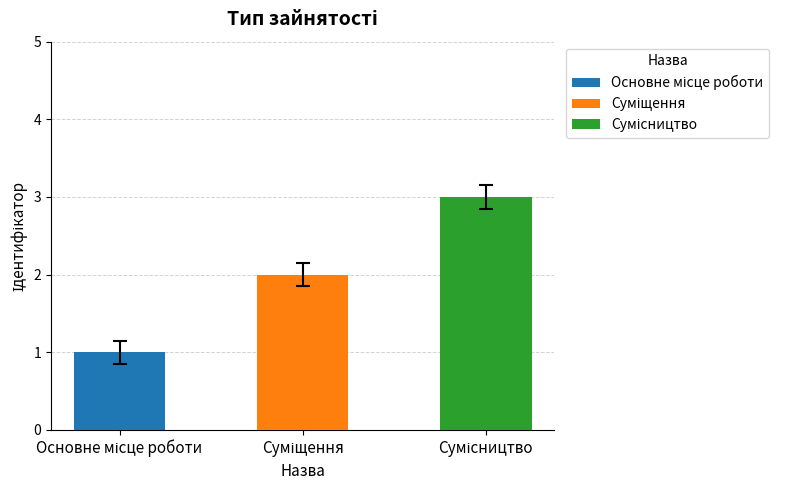

How many bars are there in total?

3